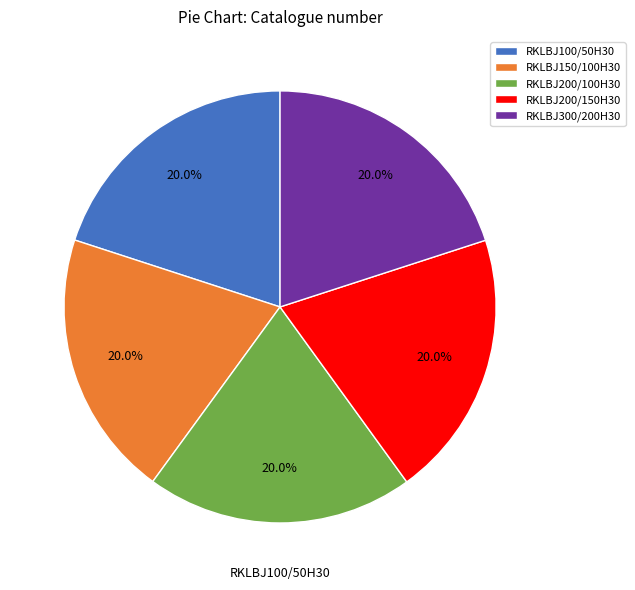

Is the sum of RKLBJ200/150H30 and RKLBJ100/50H30 greater than half?

No